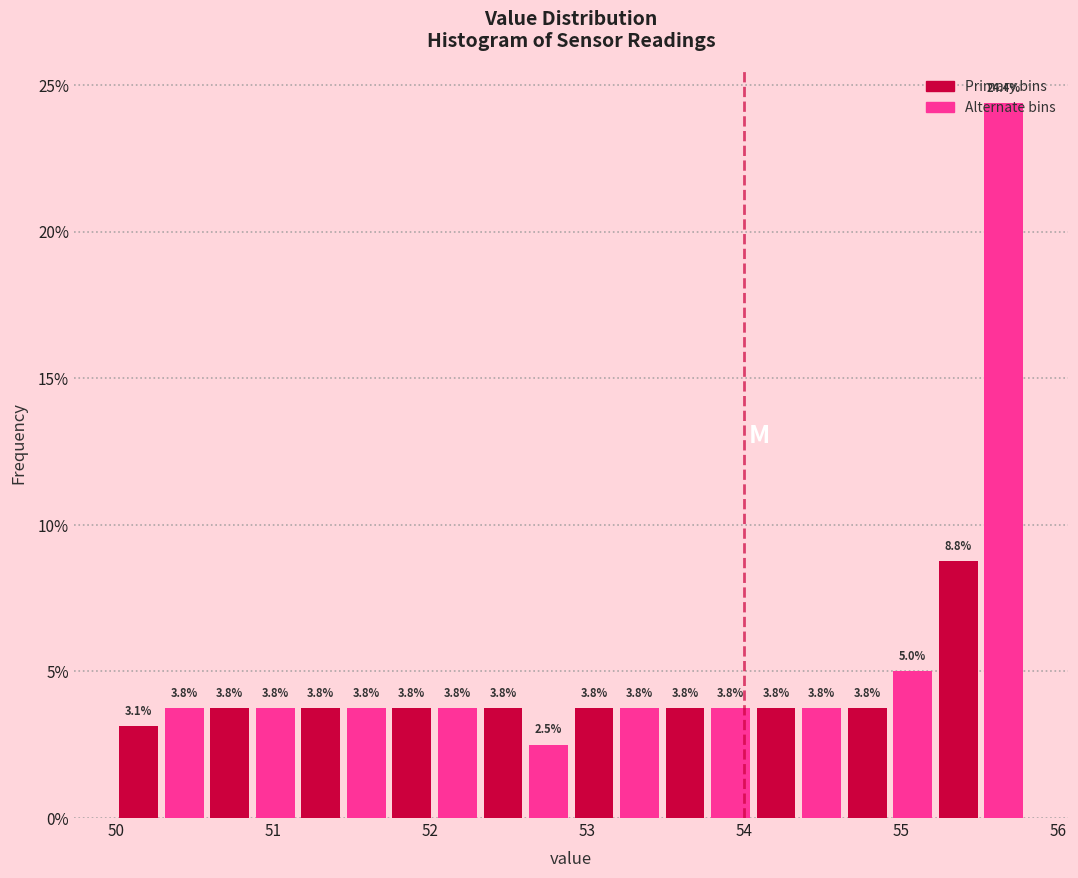

Around what value on the x-axis is the tallest bar? Give the approximate position of its centre, as read against the axis.

55.7